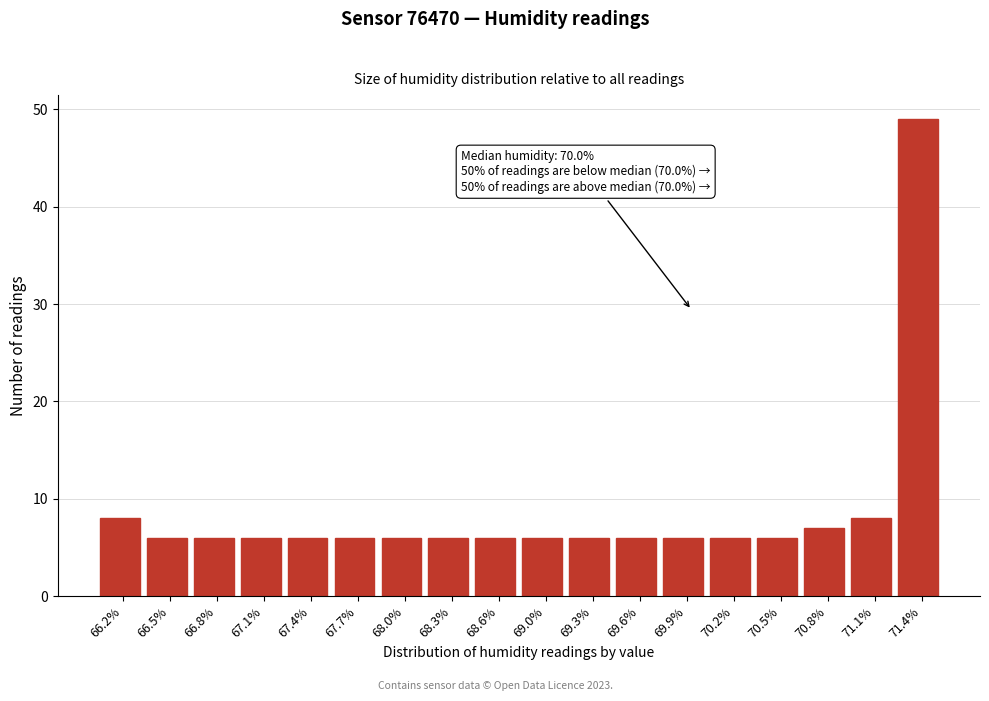

Reading left to right, extract all data points from this chart.

66.2%=8	66.5%=6	66.8%=6	67.1%=6	67.4%=6	67.7%=6	68.0%=6	68.3%=6	68.6%=6	69.0%=6	69.3%=6	69.6%=6	69.9%=6	70.2%=6	70.5%=6	70.8%=7	71.1%=8	71.4%=49